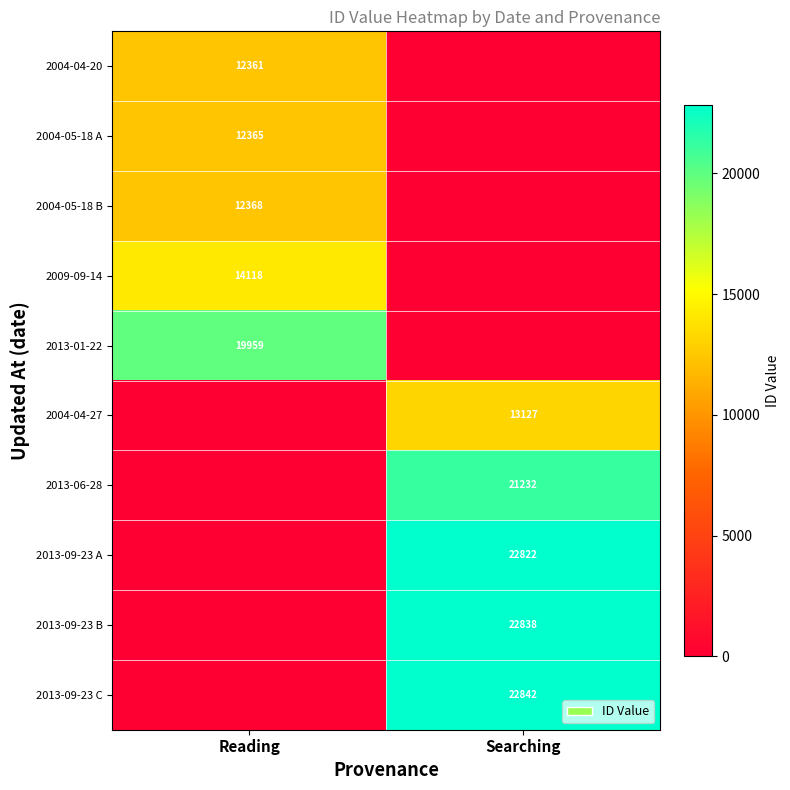

Is it true that 2004-04-27 equals 13127 at Searching?

True